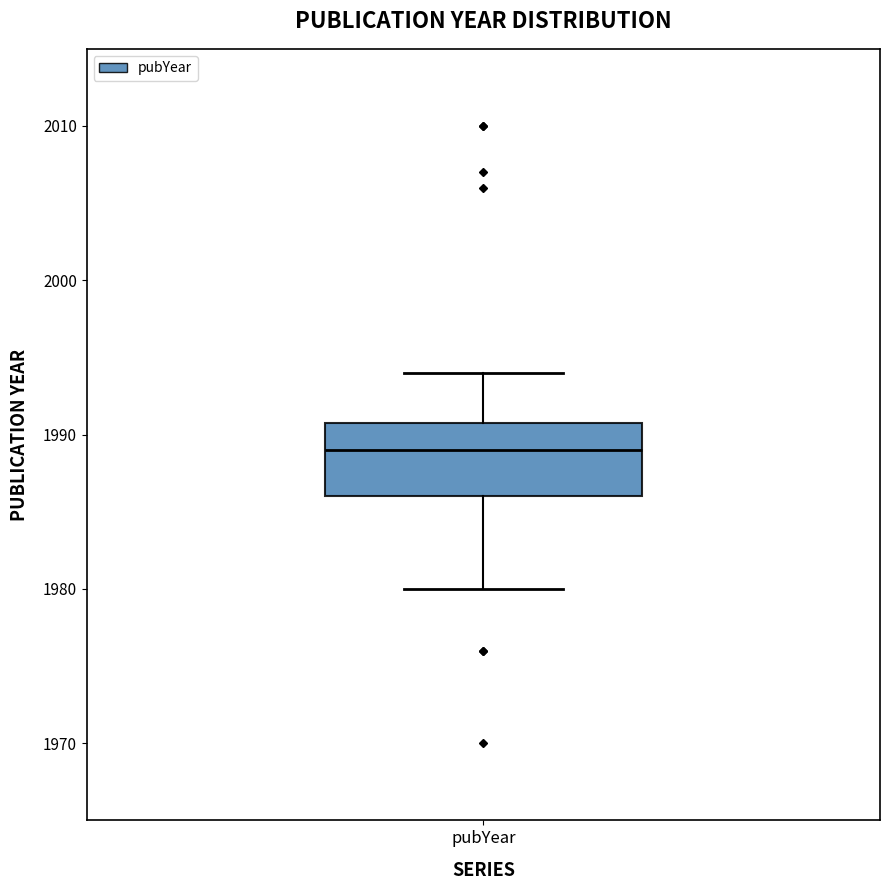

Where is the upper edge of the box for pubYear on the y-axis? The values are not printed on the chart, so give them approximately, as read against the axis.

1991